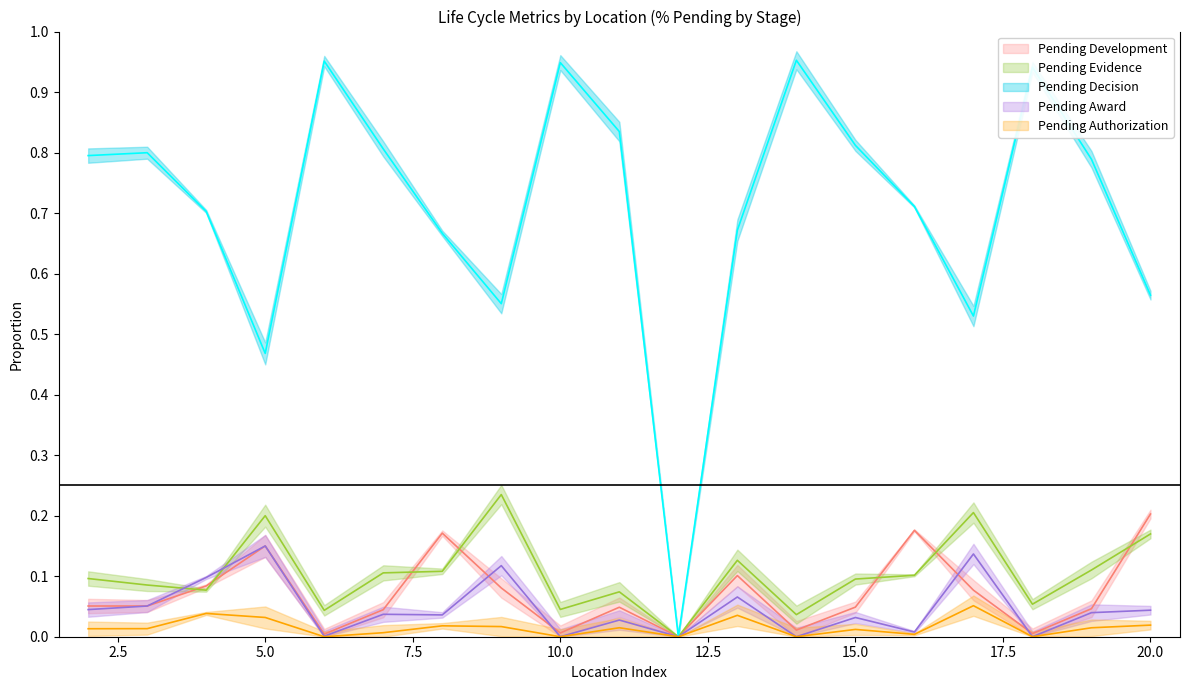

Where is Pending Award nearest to the value 0?

10